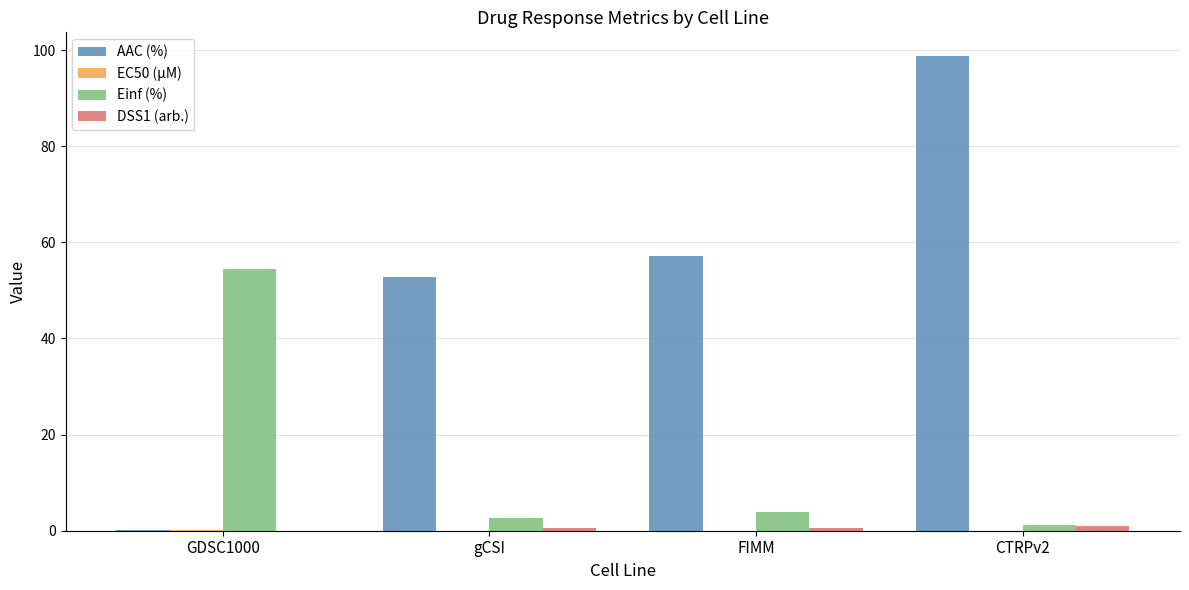

How many data points does each series have?

4